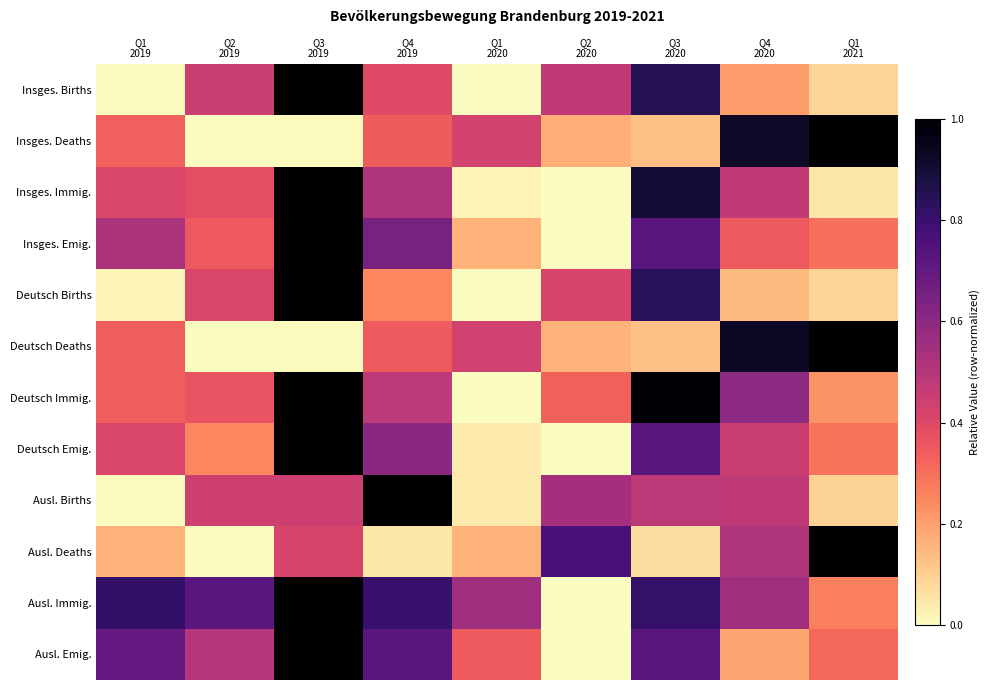

At which category is the sum across all series the highest?

Q3
2019